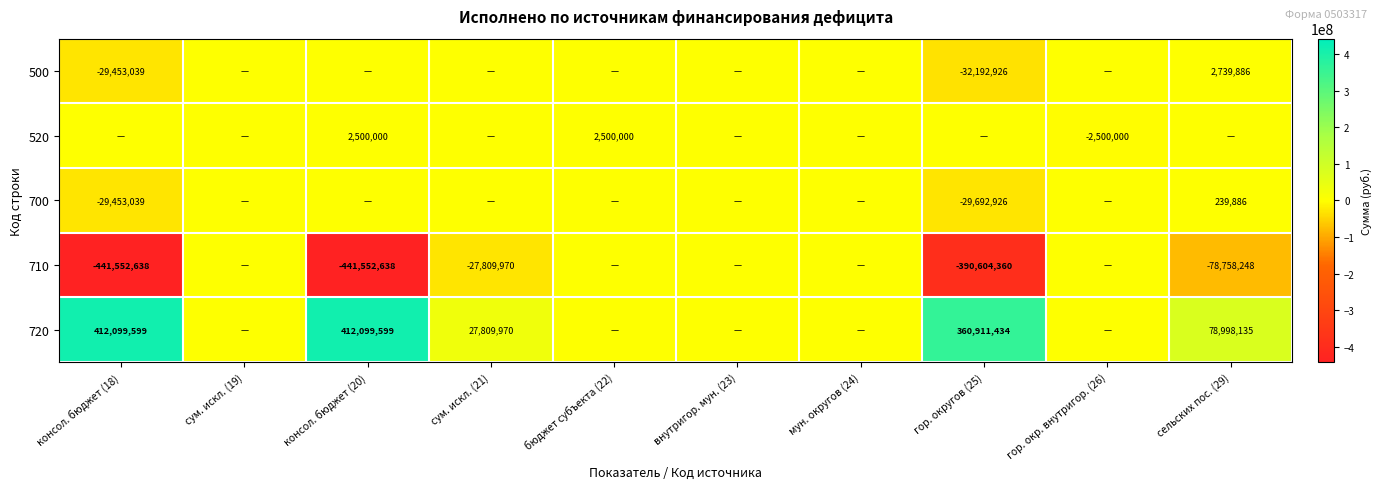

At which category is the sum across all series the highest?

сельских пос. (29)